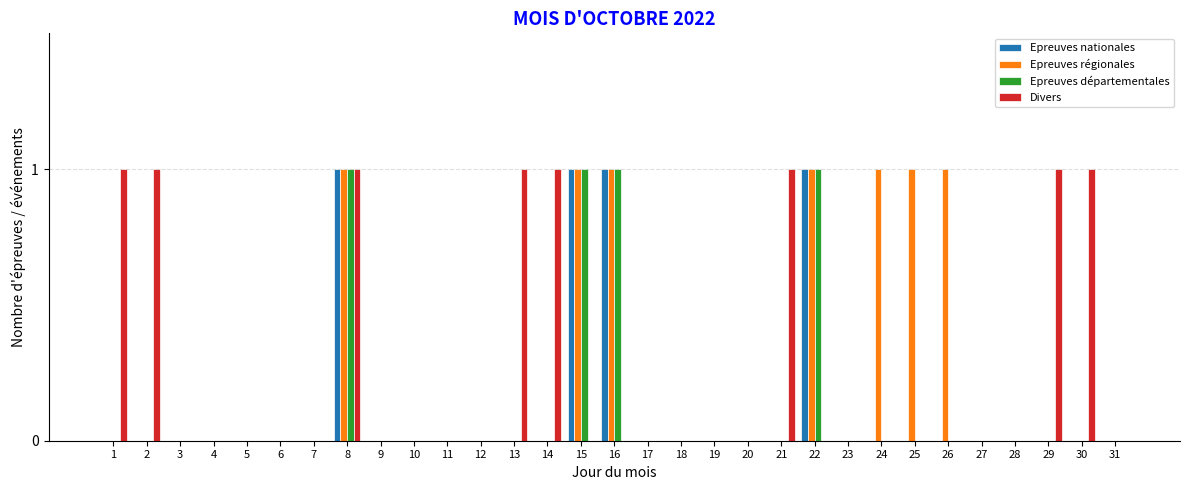

What is the sum of all Epreuves régionales values?

7